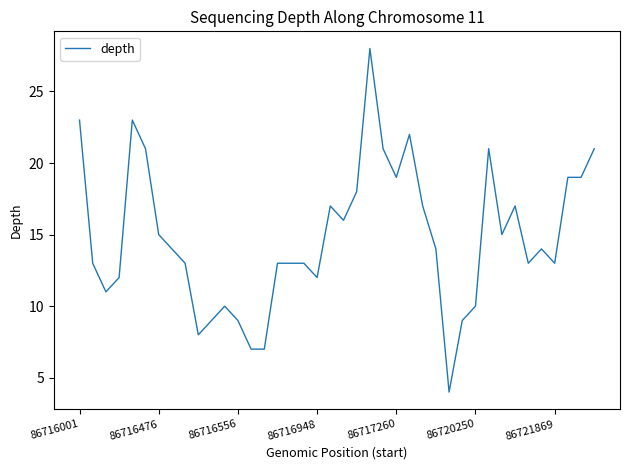

How many lines are shown in the chart?

1